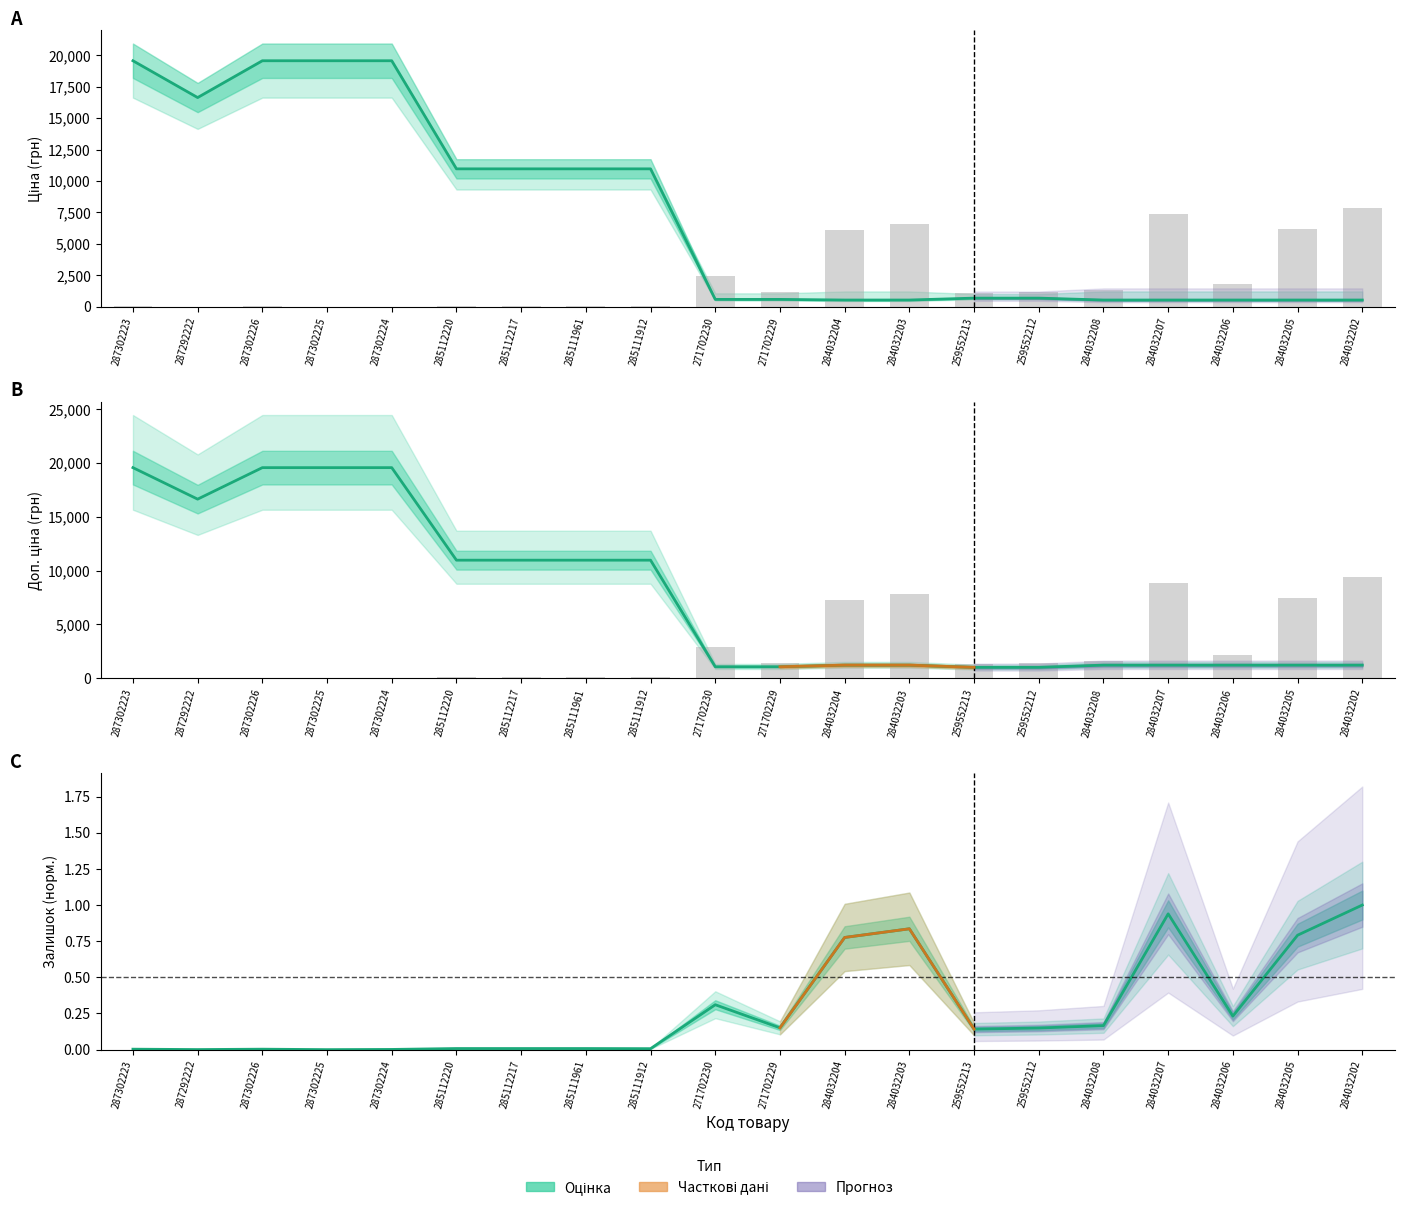

At which label is Ціна closest to 10046?

285112220